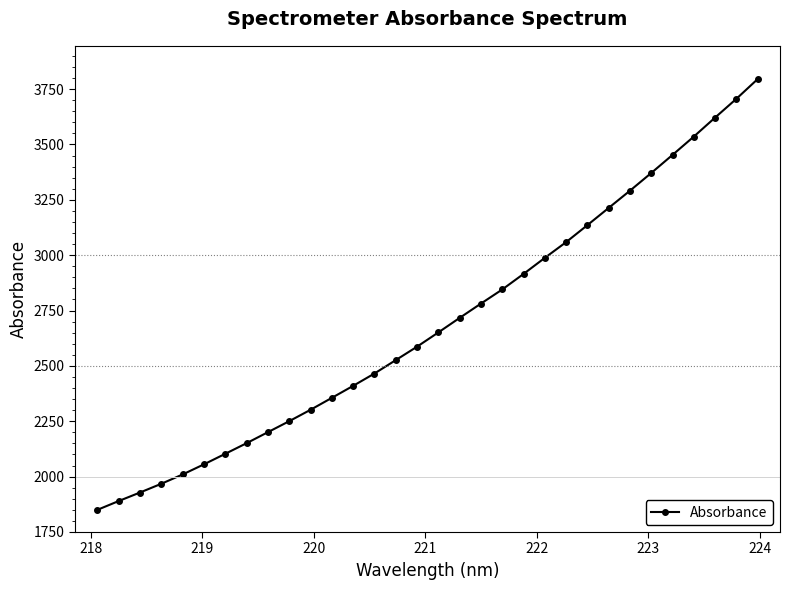

Reading left to right, list all the values displayed in this chart.

1849.9	1889.7	1928.2	1967.7	2009.7	2055.5	2103.0	2151.0	2200.7	2250.4	2301.8	2355.7	2410.0	2465.7	2526.2	2586.9	2651.3	2716.9	2781.6	2845.2	2915.5	2988.1	3059.1	3135.9	3213.7	3291.5	3371.4	3453.2	3535.9	3621.7	3706.5	3795.5